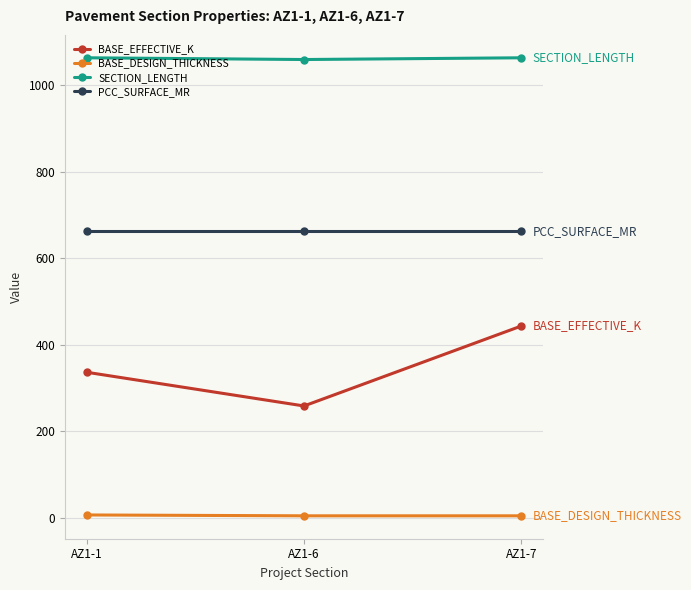

List the series in order of their peak value, lowest first.

BASE_DESIGN_THICKNESS, BASE_EFFECTIVE_K, PCC_SURFACE_MR, SECTION_LENGTH